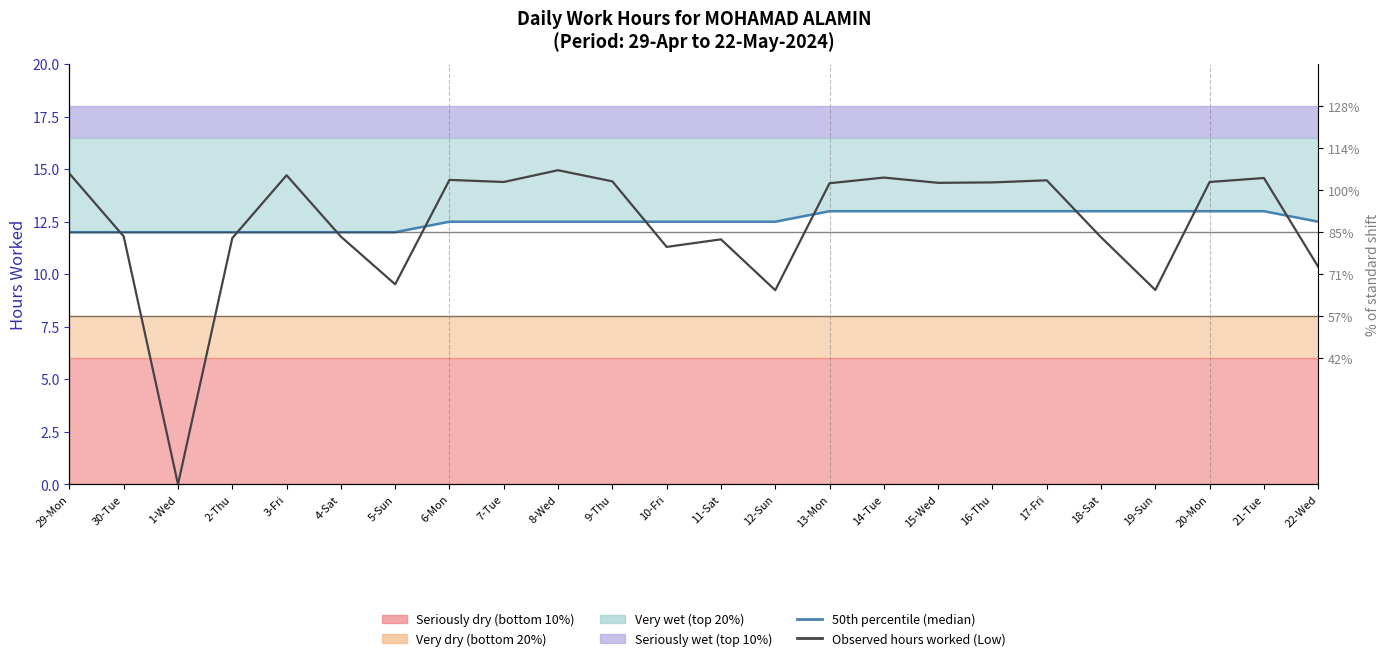

What is the label of the 11th point from the left?

9-Thu